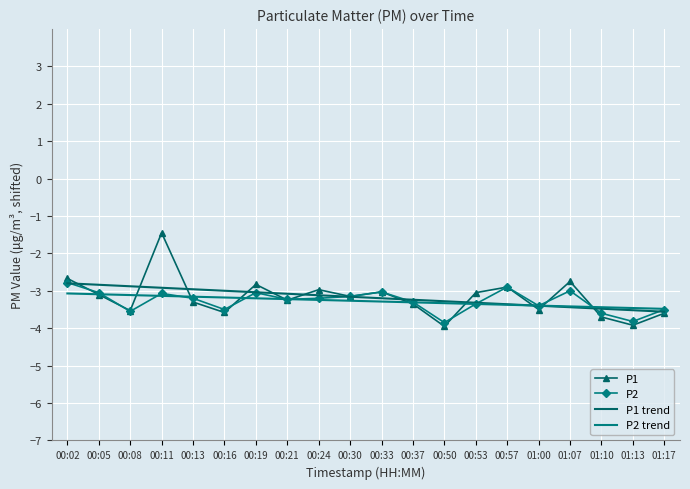

Which category has the highest value in the P1 trend series?

00:02